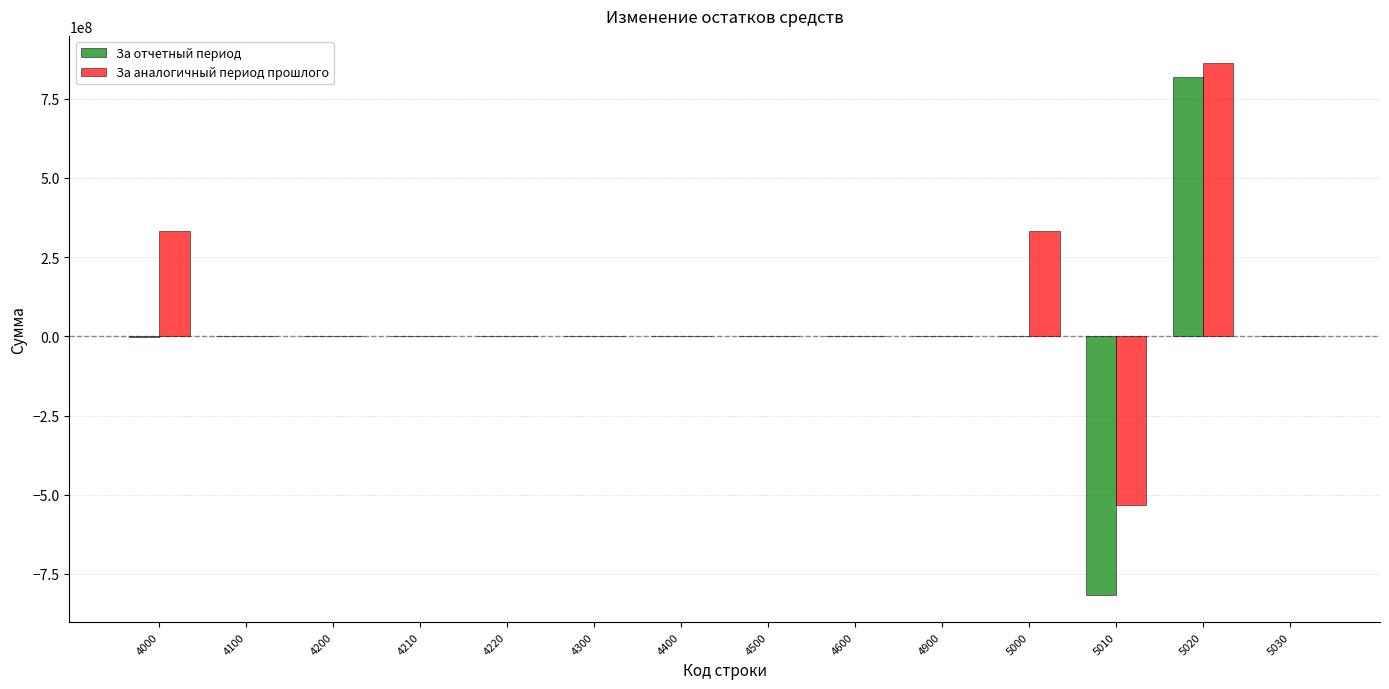

Which series changed the most between 4600 and 5020?

За аналогичный период прошлого